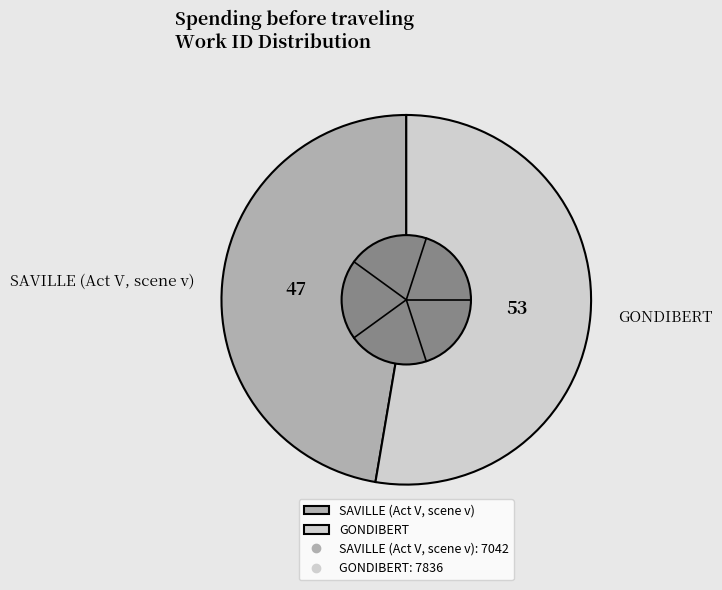

Rank the categories by value from lowest to highest.

SAVILLE (Act V, scene v), GONDIBERT